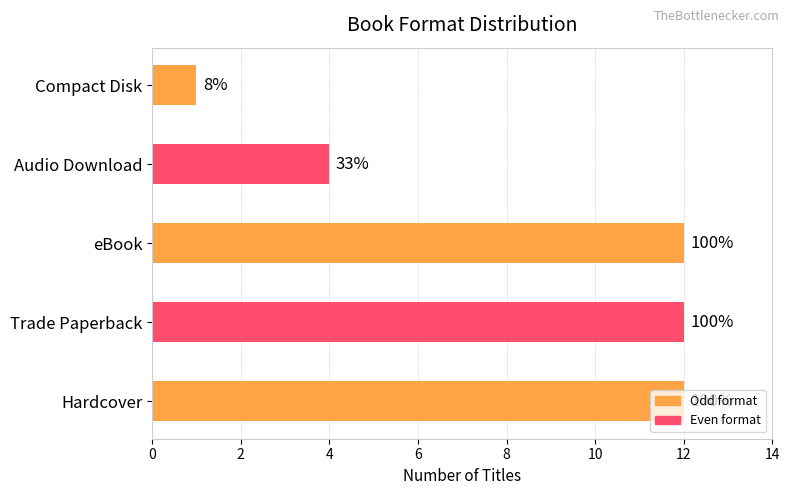

How many bars are there in total?

5